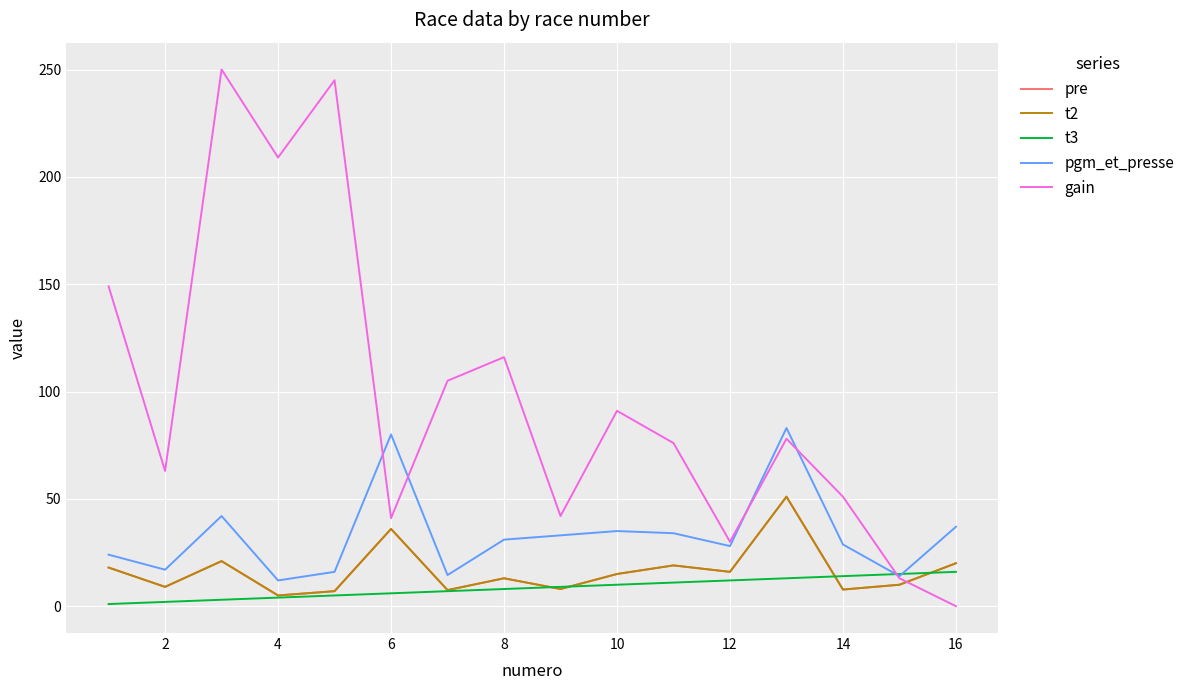

Does the chart have visible grid lines?

Yes